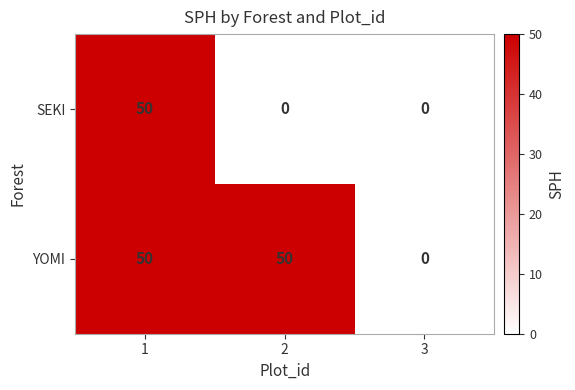

At which label does YOMI reach its minimum?

3